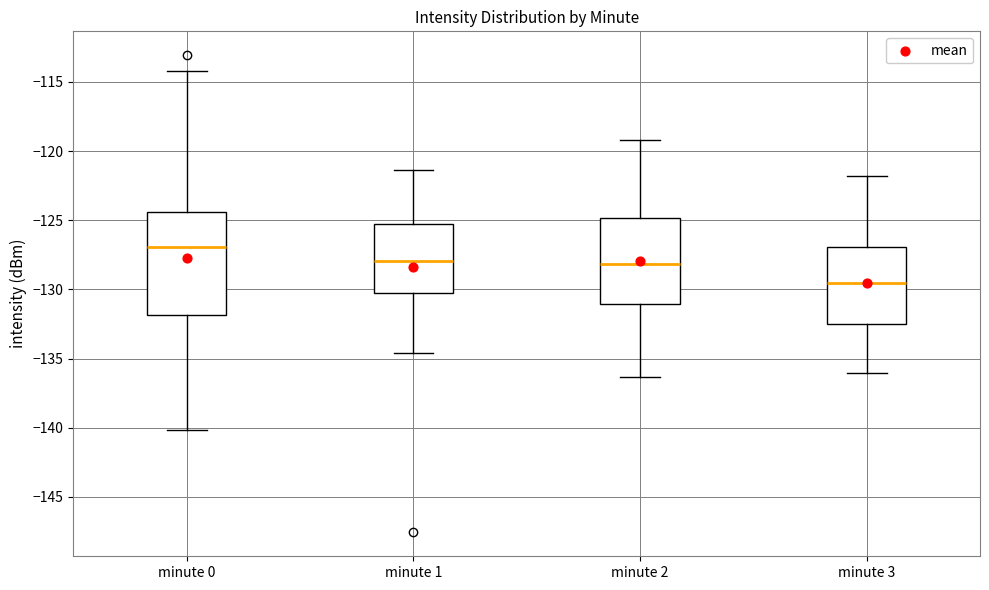

Reading left to right, transcribe this box plot: for each box, give where its median line is, the range the box spans, and where its two whiskers end, as read against the y-axis. The values are not printed on the chart, so give them approximately, as read against the axis.

minute 0: median -127.0, box -132.0 to -124.5, whiskers -140.0 to -114.0
minute 1: median -128.0, box -130.0 to -125.5, whiskers -134.5 to -121.5
minute 2: median -128.0, box -131.0 to -125.0, whiskers -136.5 to -119.0
minute 3: median -129.5, box -132.5 to -127.0, whiskers -136.0 to -122.0